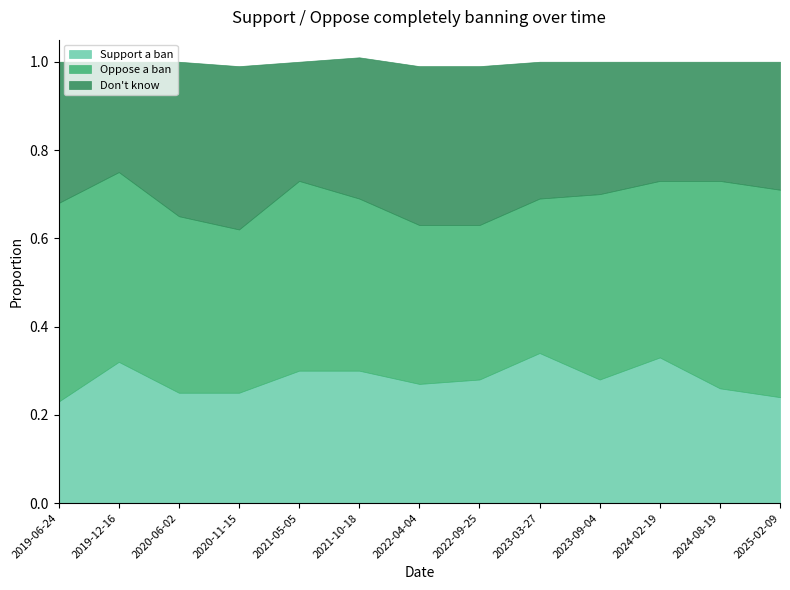

How many lines are shown in the chart?

3